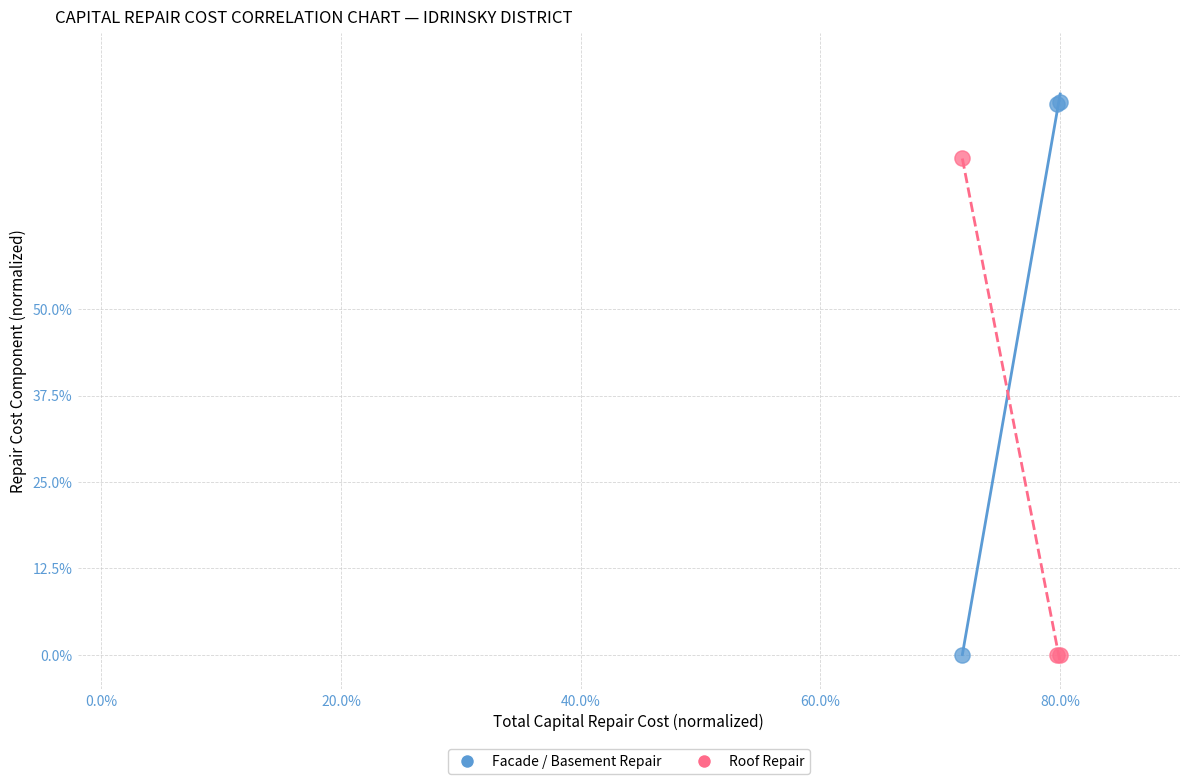

What is the X range (max minus min) for the scatter plot?

8.2